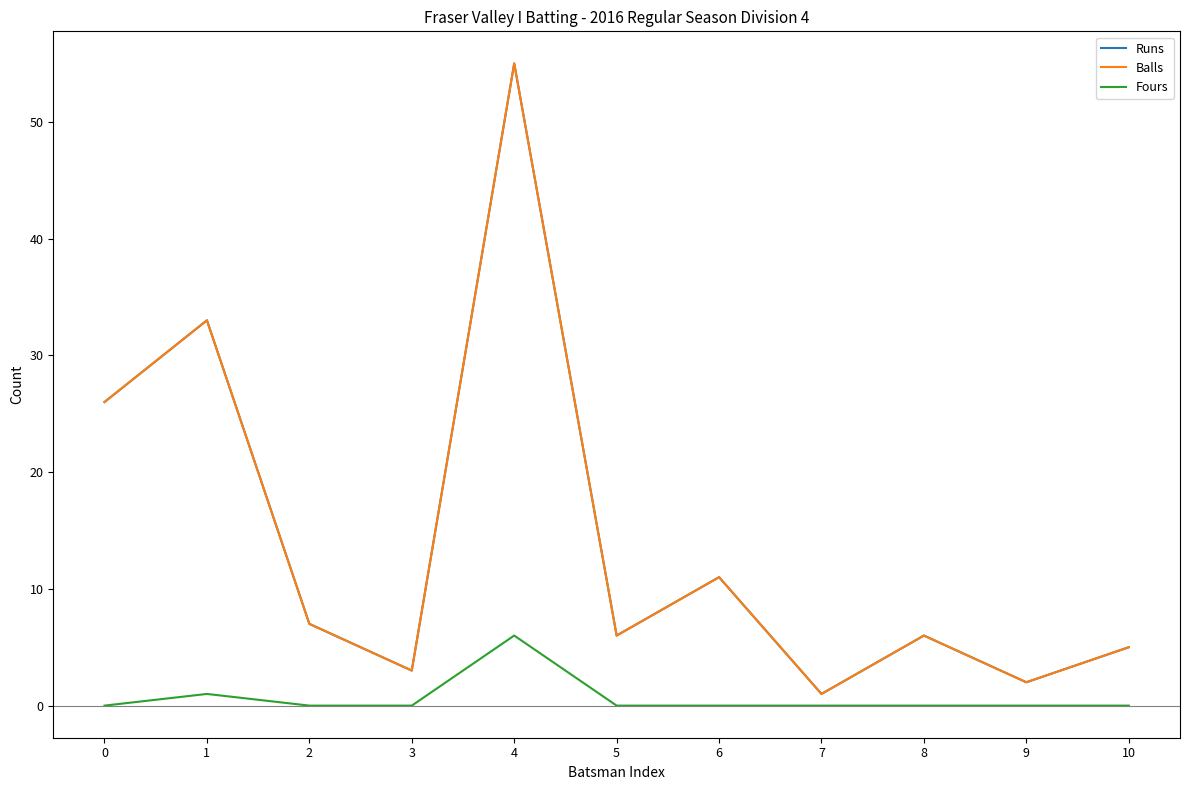

Does the chart display data point markers on the line(s)?

No